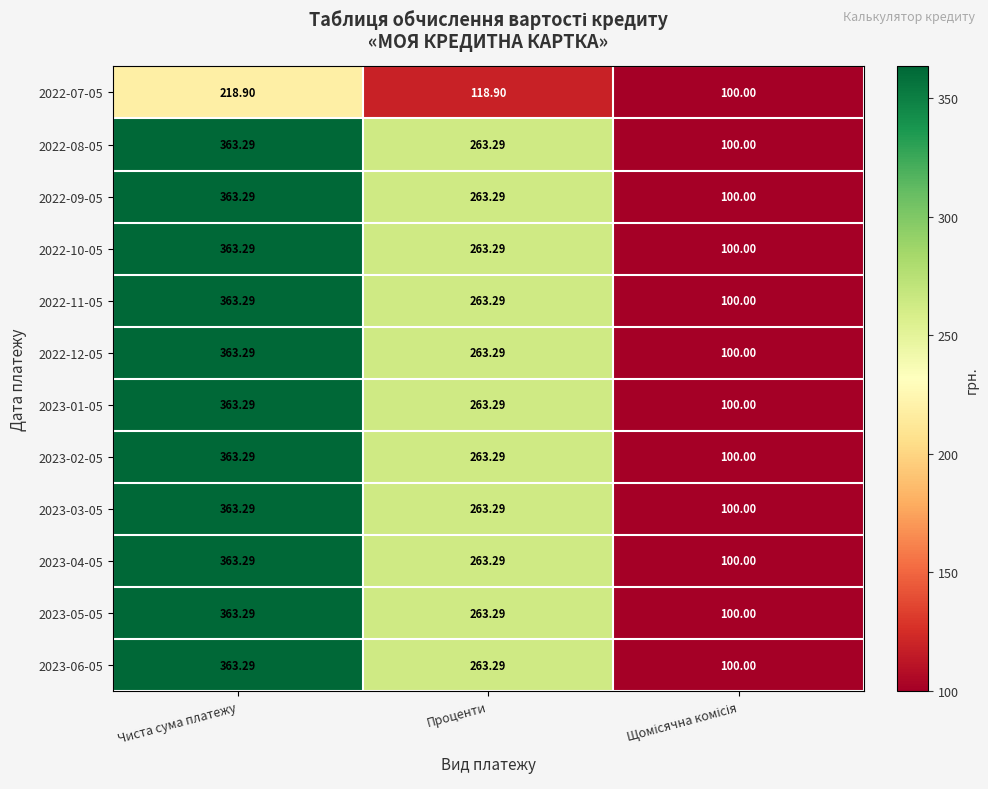

At which label is 2023-01-05 closest to 231?

Проценти